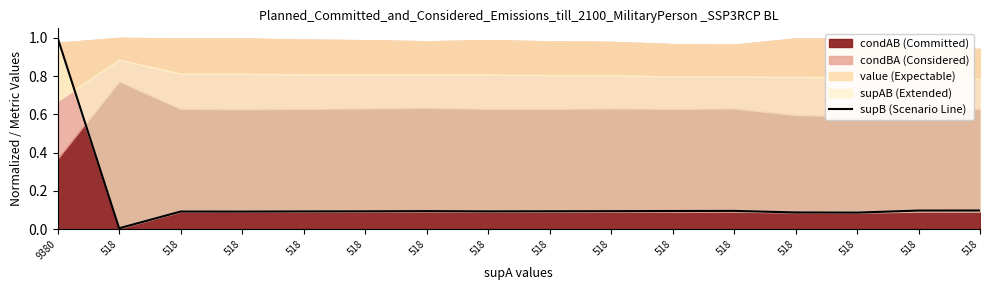

Reading left to right, what are all the values shown in this chart?

9380=1.0	518=0.0	518=0.1	518=0.1	518=0.1	518=0.1	518=0.1	518=0.1	518=0.1	518=0.1	518=0.1	518=0.1	518=0.1	518=0.1	518=0.1	518=0.1